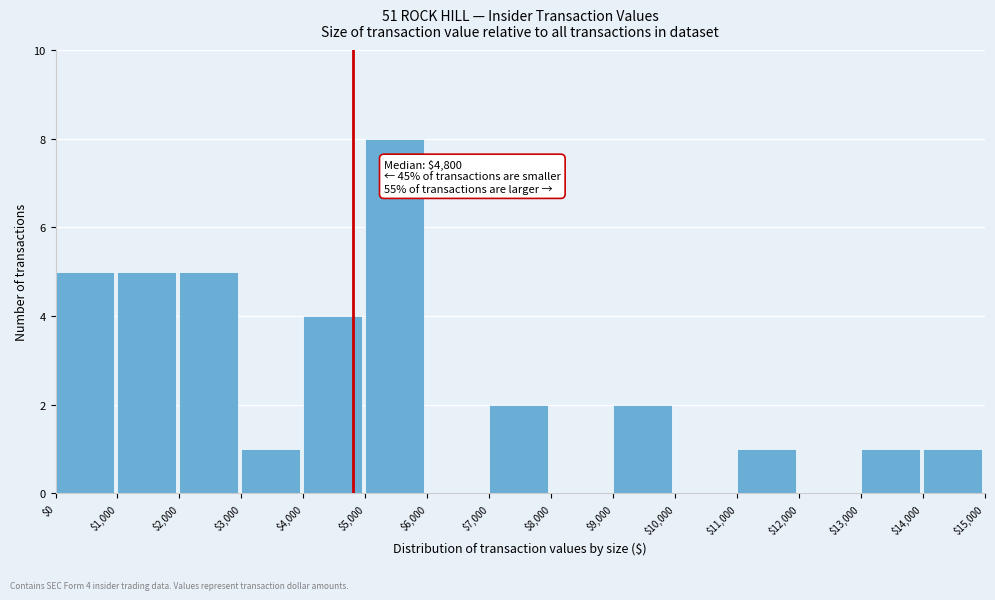

Which range on the x-axis has the tallest bar?

$5,000 to $6,000